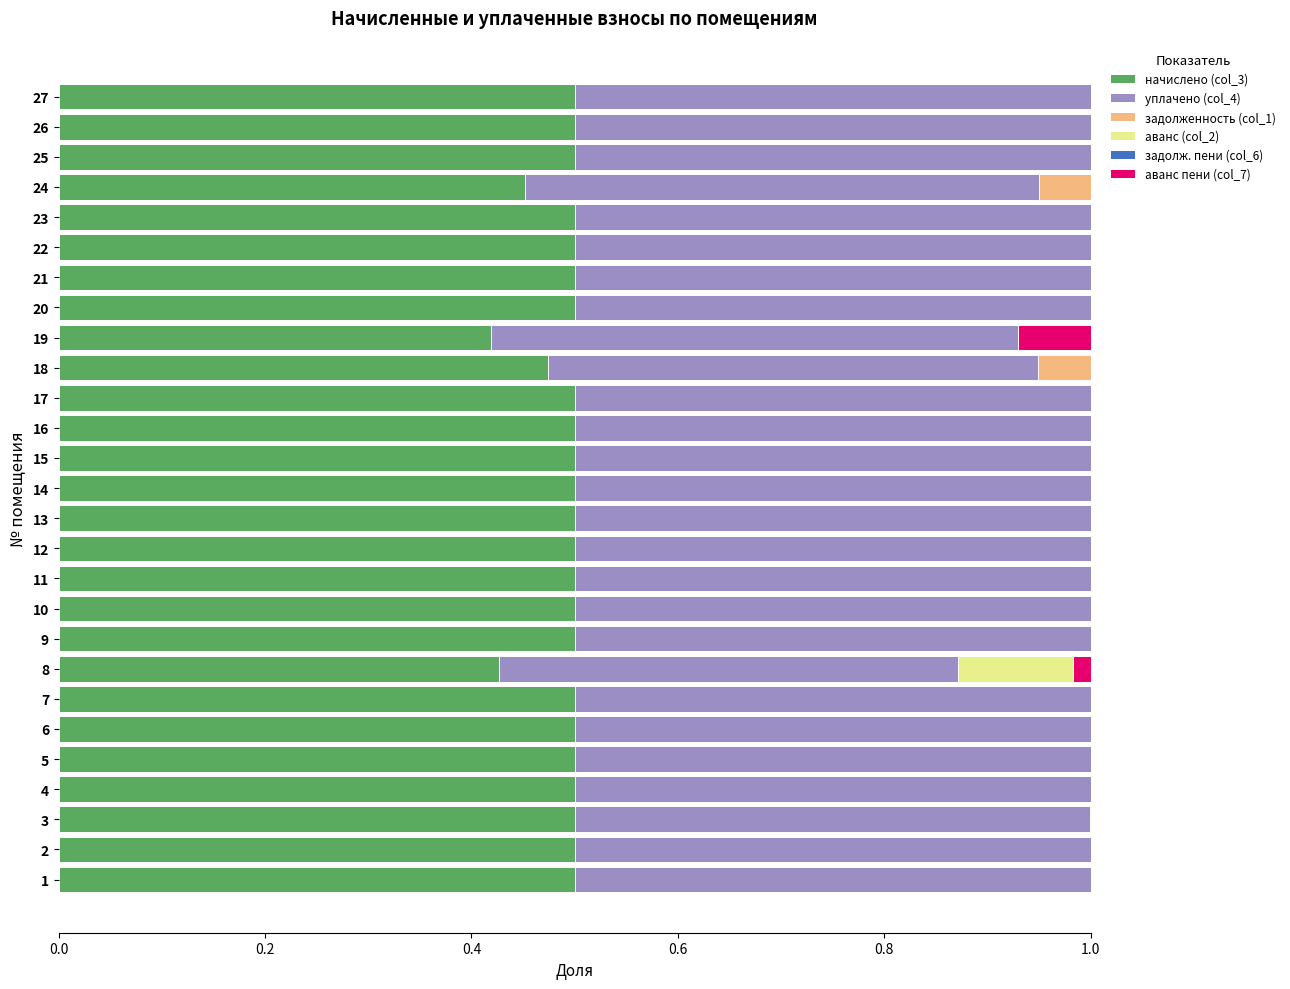

How many categories are shown in the chart?

27